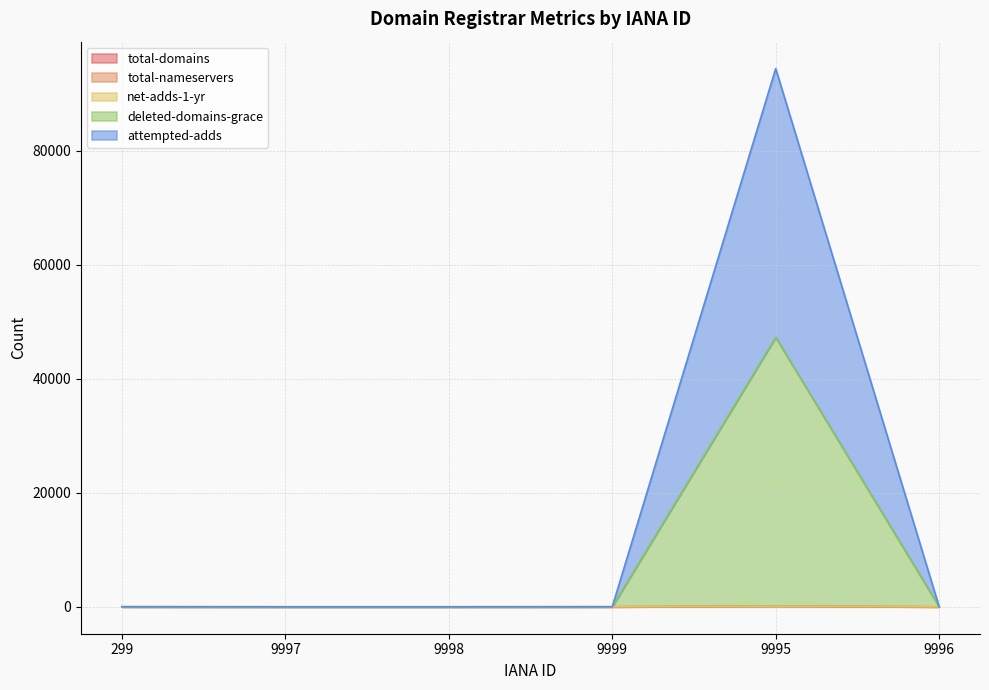

Is the value of net-adds-1-yr at 9995 greater than the value of total-domains at 9996?

Yes